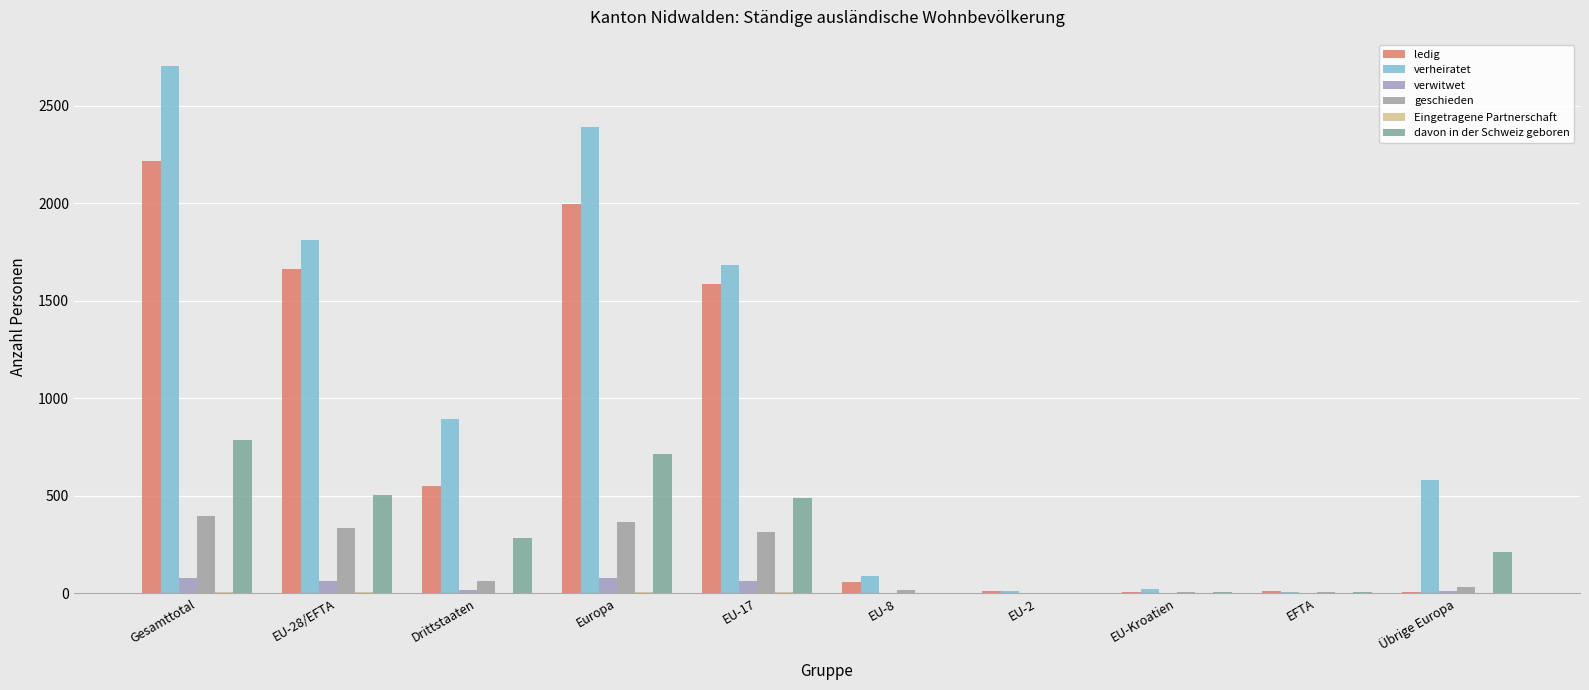

List the series in order of their peak value, lowest first.

Eingetragene Partnerschaft, verwitwet, geschieden, davon in der Schweiz geboren, ledig, verheiratet